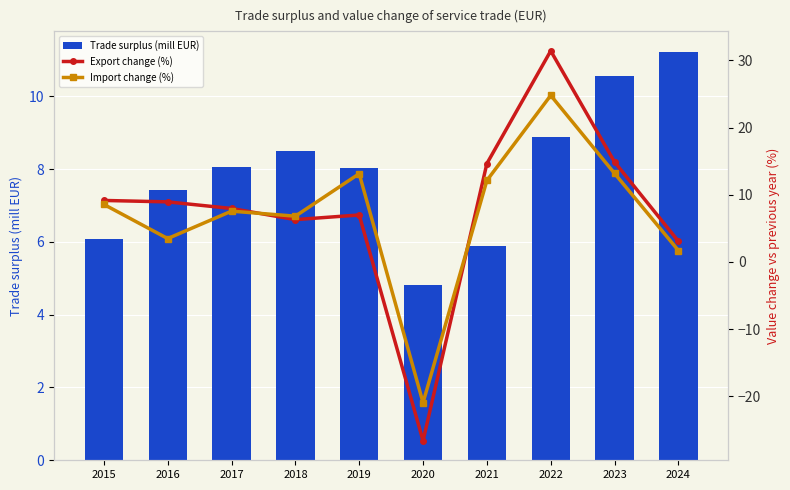

At which category does the chart reach its minimum across all series?

2020